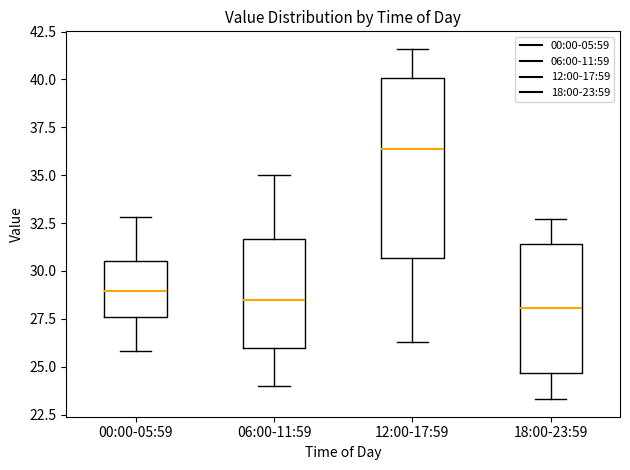

Comparing the boxes themselves (not the whiskers), which one is the tallest?

12:00-17:59